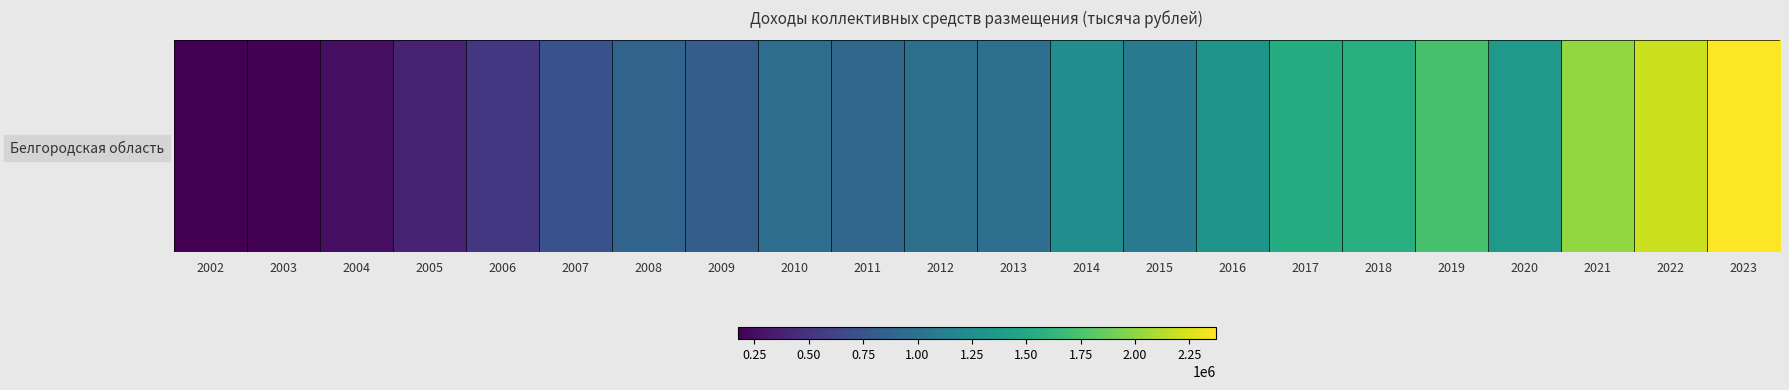

List the labels in order of value, largest first.

2023, 2022, 2021, 2019, 2018, 2017, 2020, 2016, 2014, 2015, 2012, 2013, 2010, 2011, 2008, 2009, 2007, 2006, 2005, 2004, 2003, 2002